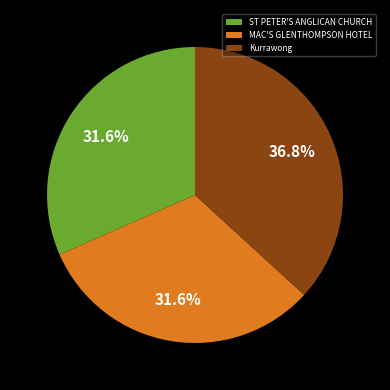

Between Kurrawong and MAC'S GLENTHOMPSON HOTEL, which is larger?

Kurrawong